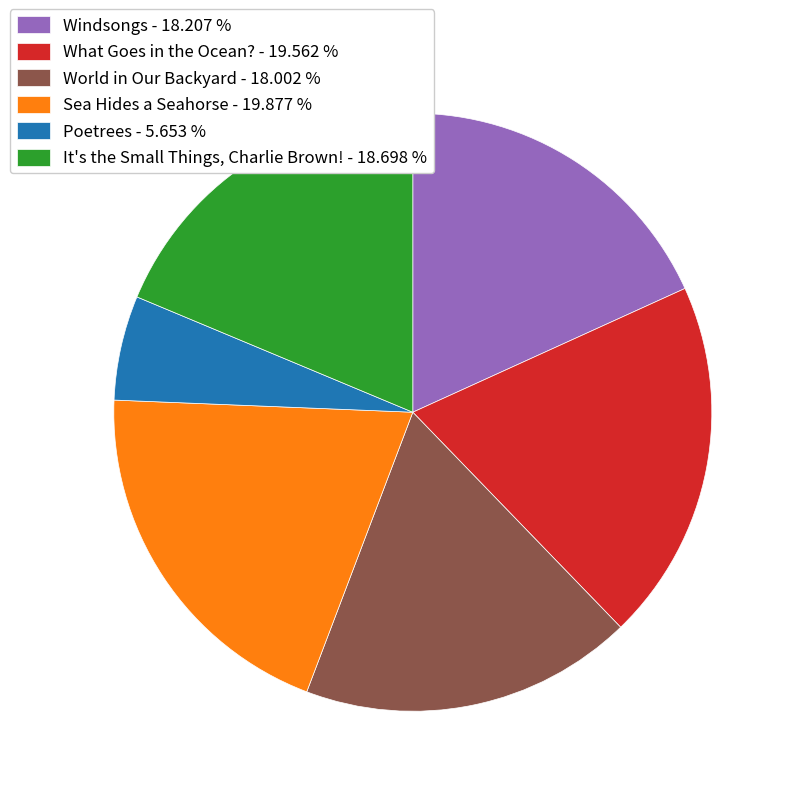

Between Windsongs and Poetrees, which is larger?

Windsongs